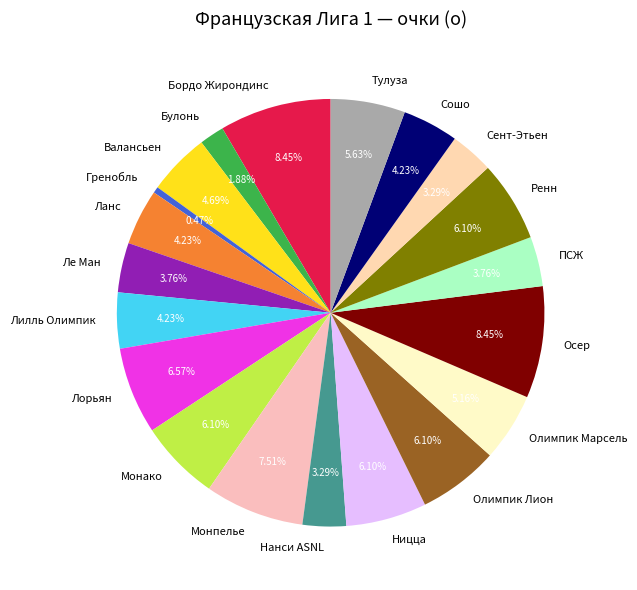

What percentage is the Монако slice, to the nearest percent?

6%